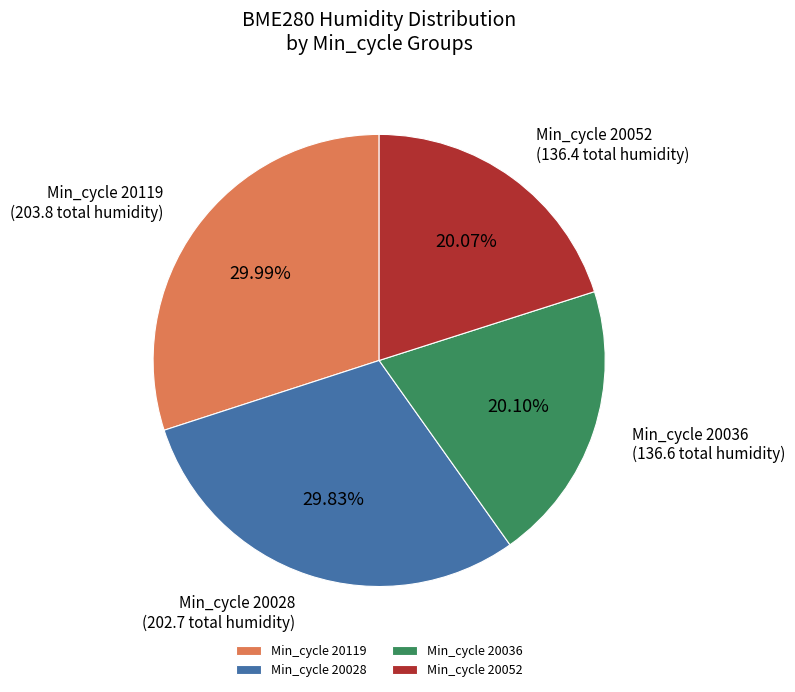

Between Min_cycle 20119 and Min_cycle 20052, which is larger?

Min_cycle 20119